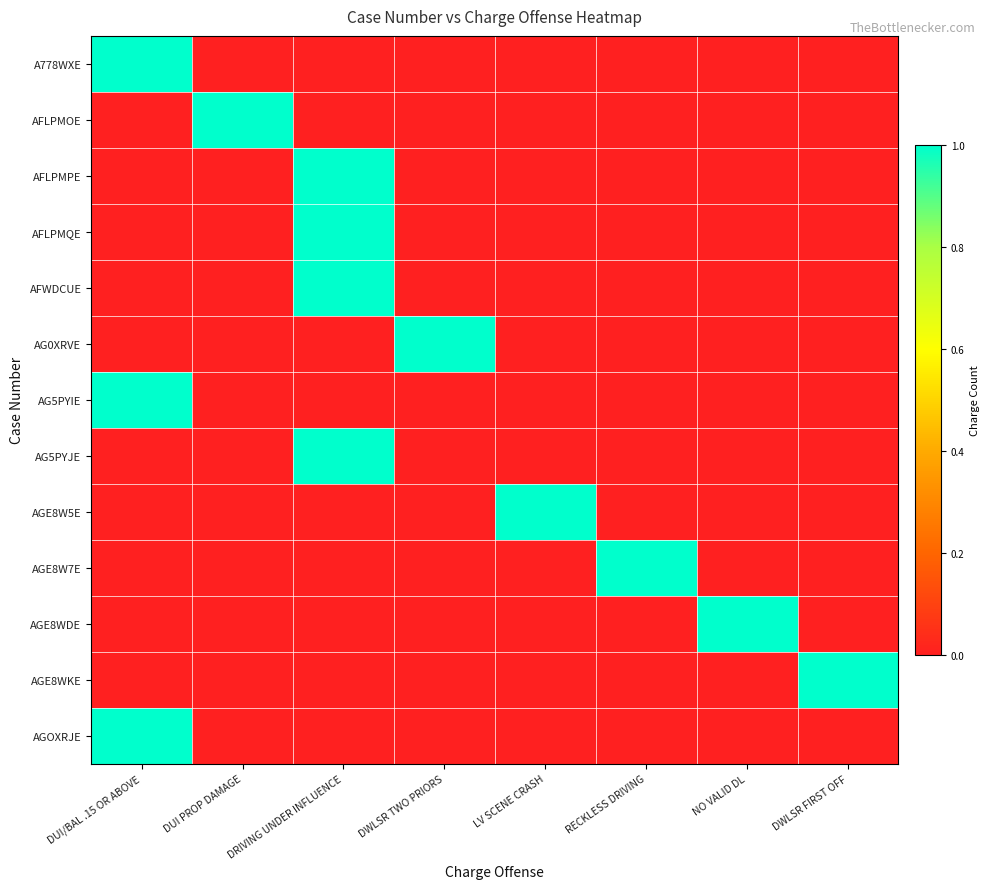

Between DUI/BAL .15 OR ABOVE and DRIVING UNDER INFLUENCE, which is larger?

DUI/BAL .15 OR ABOVE